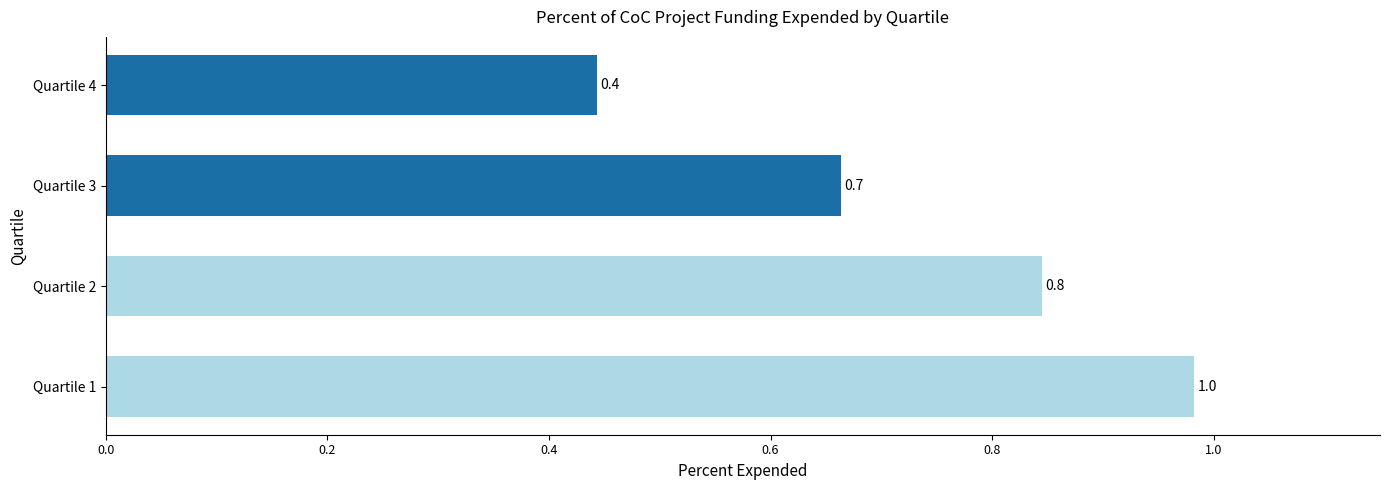

Rank the categories by value from lowest to highest.

Quartile 4, Quartile 3, Quartile 2, Quartile 1